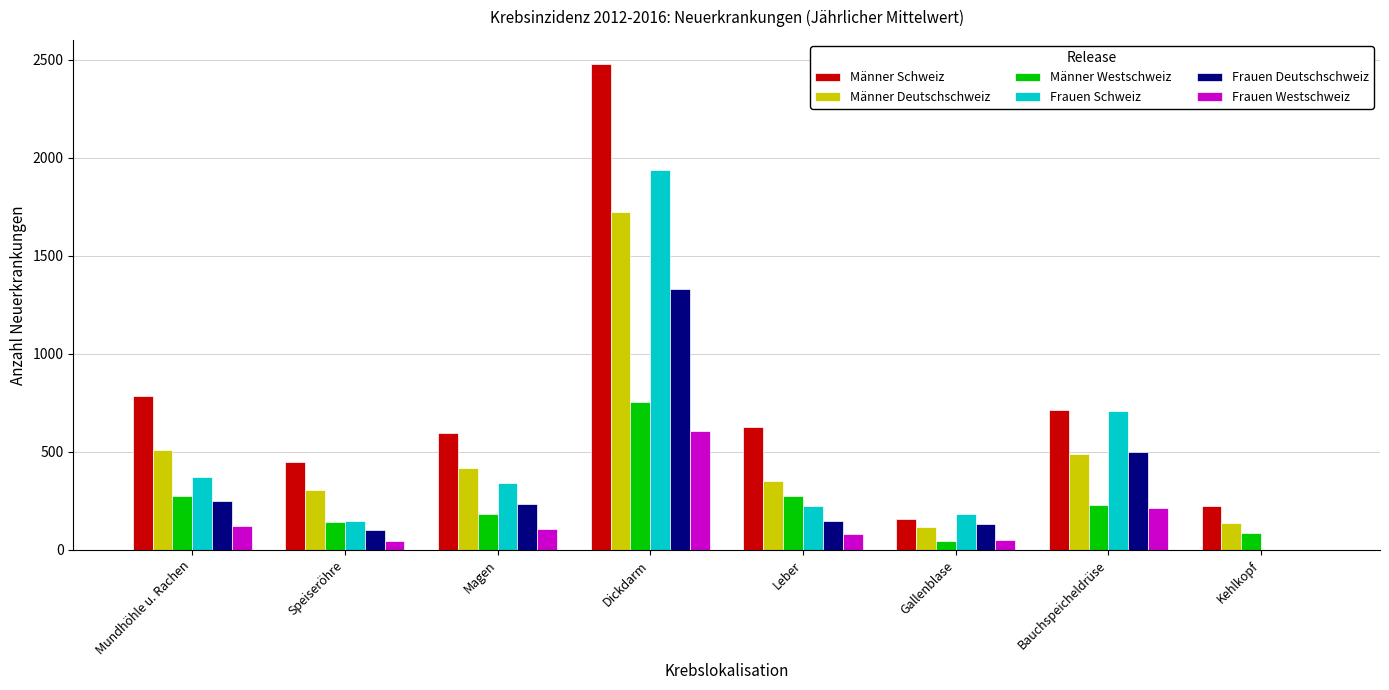

What is the average value of the Männer Deutschschweiz series?

506.1